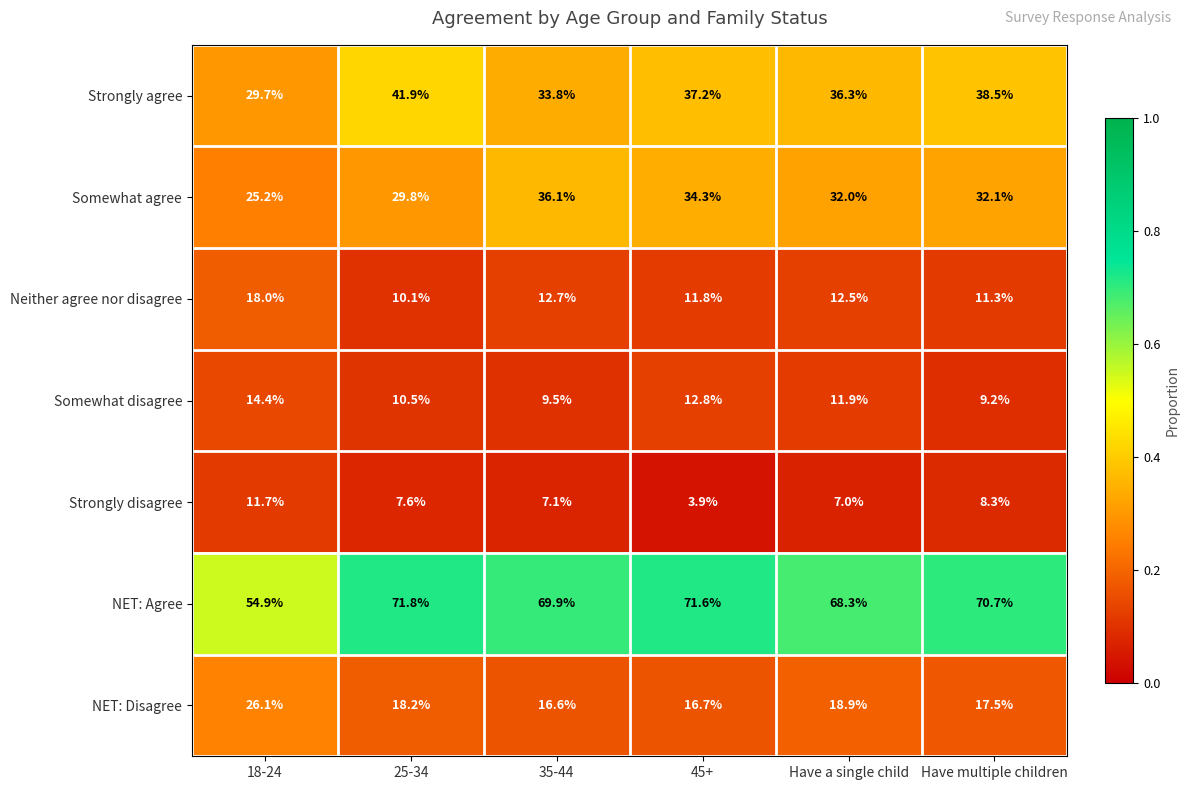

What is the spread (max minus min) of values at 18-24?

43.2